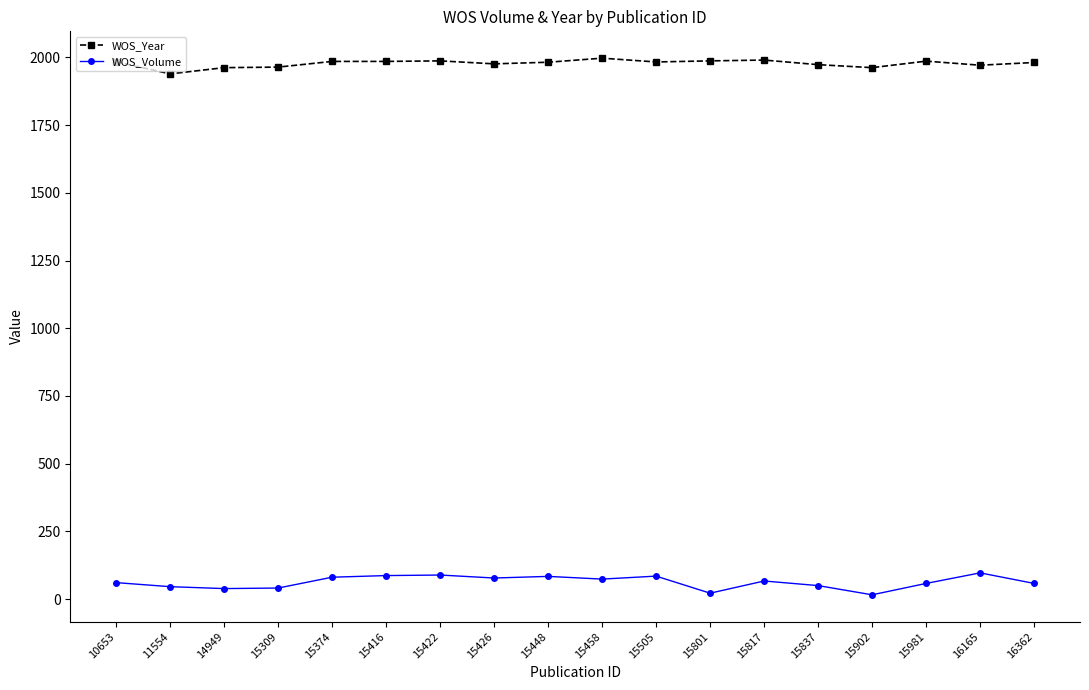

What is the sum of the WOS_Volume values at 15801 and 15837?

72